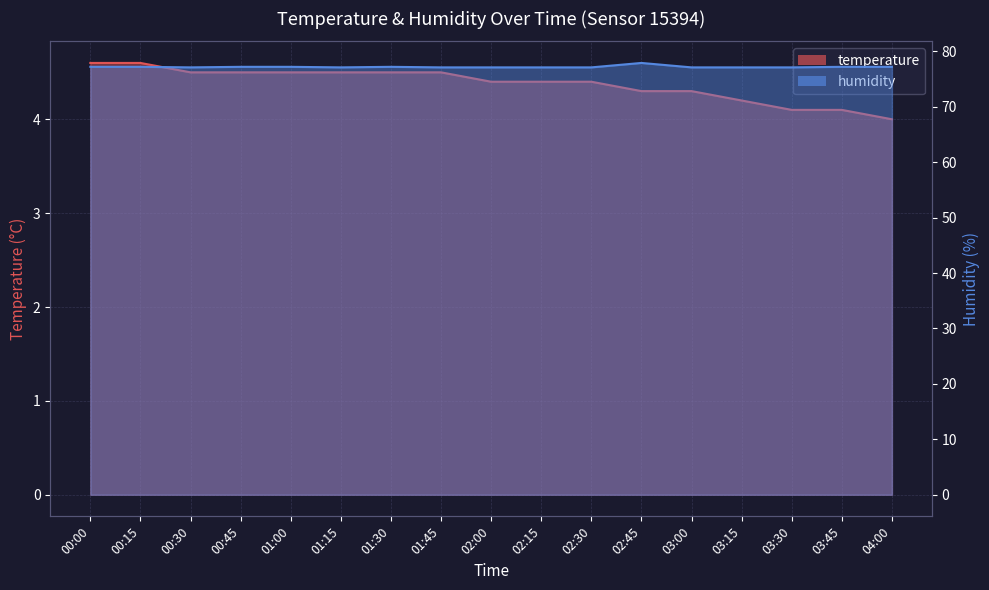

List the series in order of their peak value, lowest first.

temperature line, humidity line